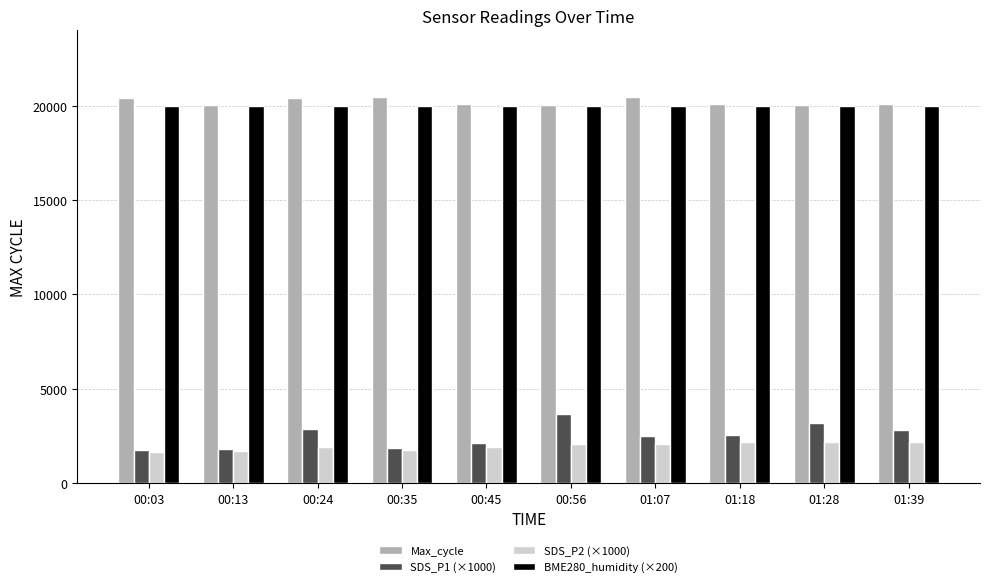

What is the difference between the SDS_P2 (×1000) values at 01:39 and 00:56?

150